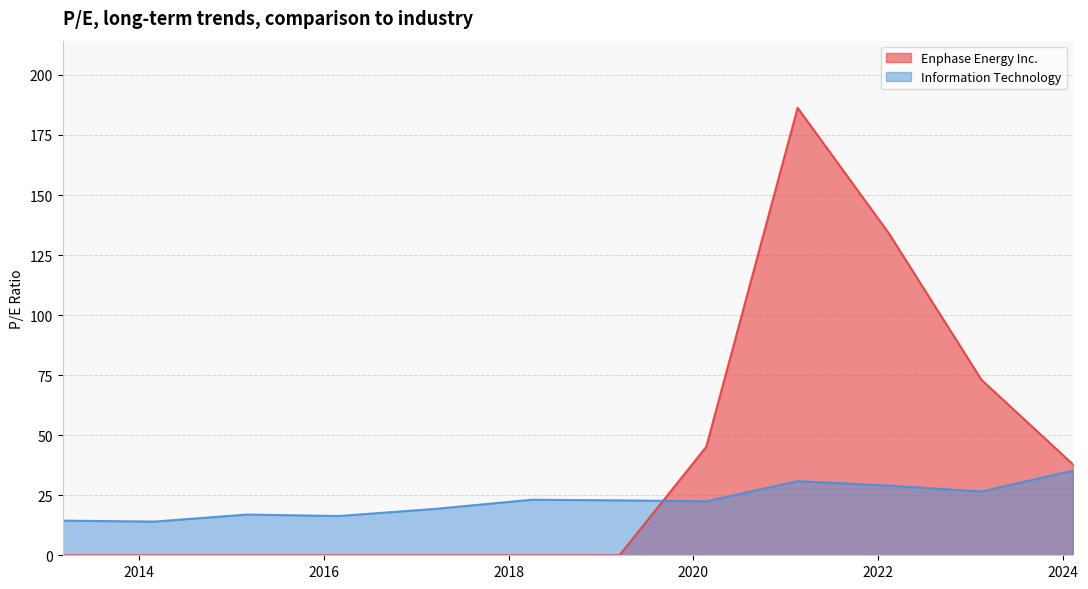

What is the sum of all Information Technology values?

271.3